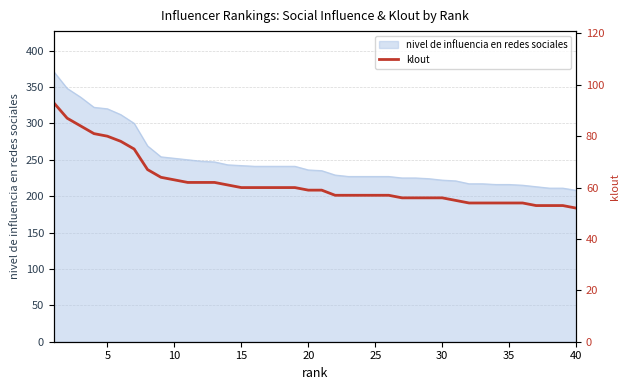

Is it true that the value at 33 is 72?

False